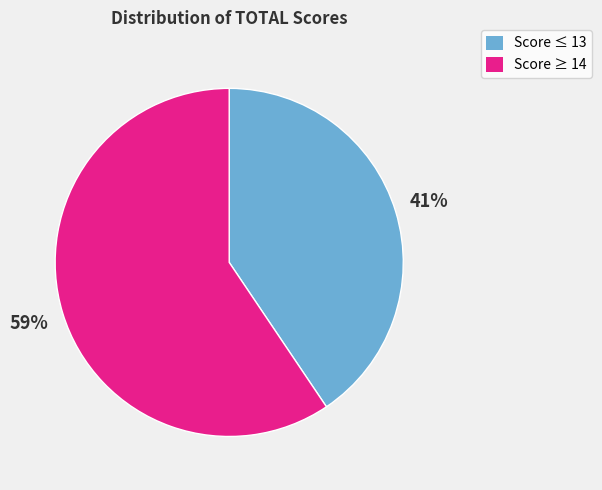

To the nearest percent, what is the average slice percentage?

50%